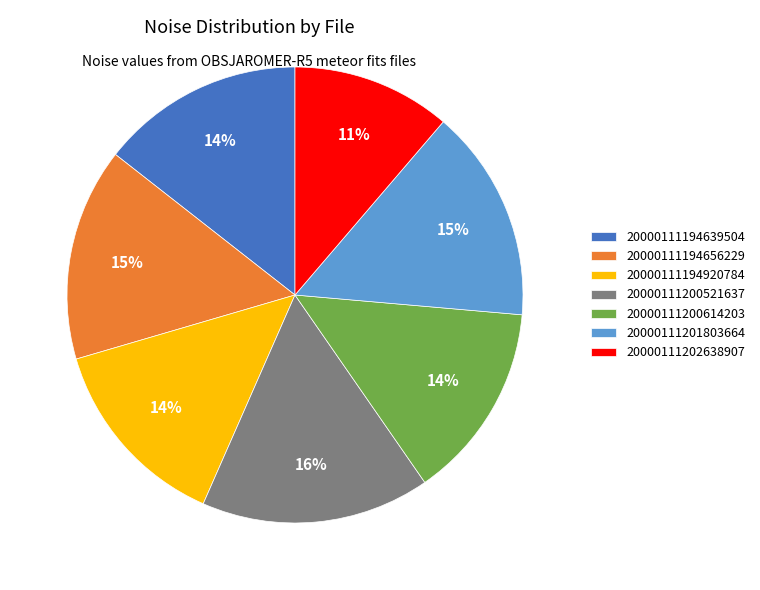

True or false: 20000111194920784 accounts for 14% of the total.

True